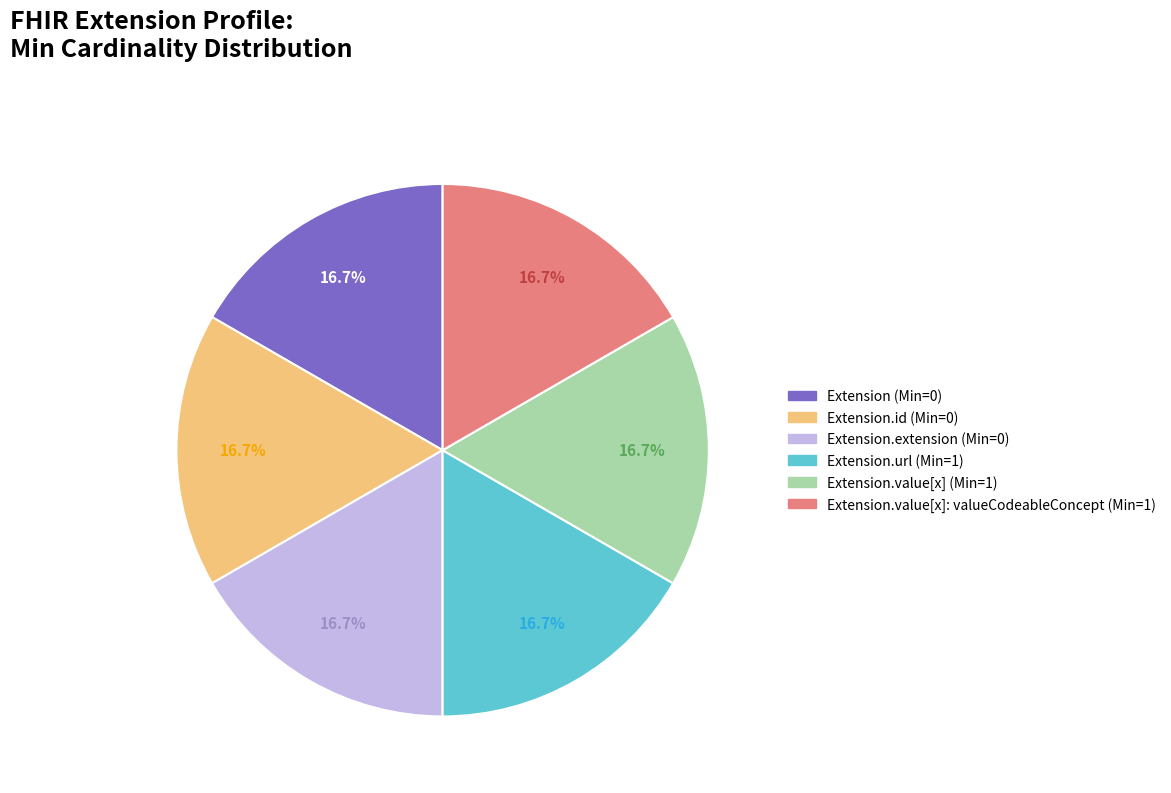

Is there a majority slice in this chart?

No